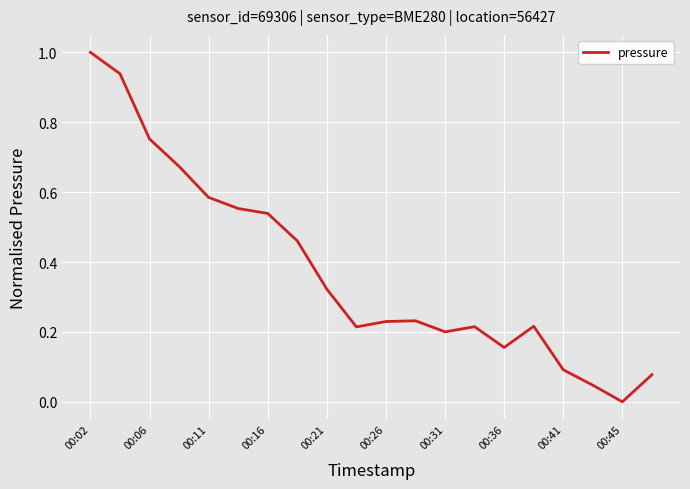

What is the average value?

0.4